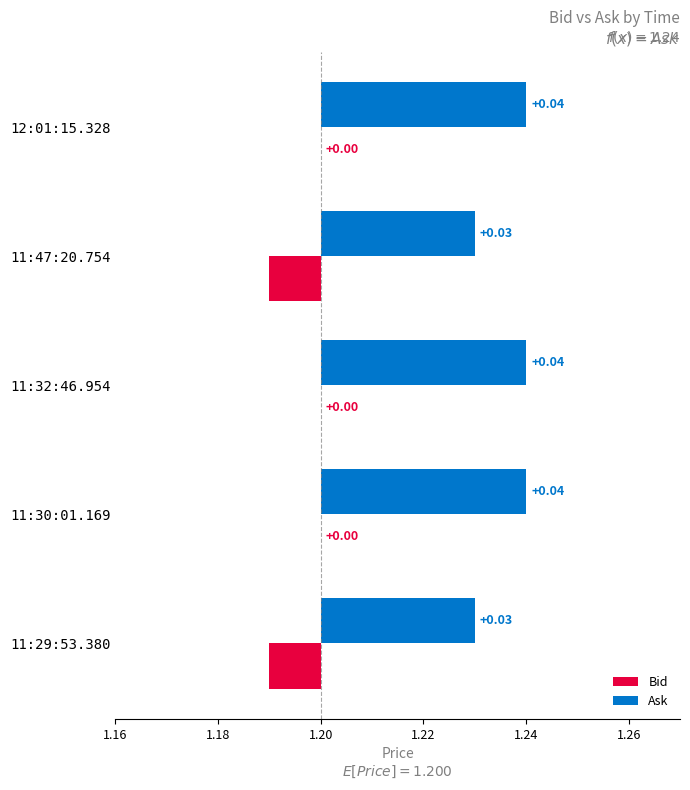

What are all the series names shown in the legend?

Bid, Ask